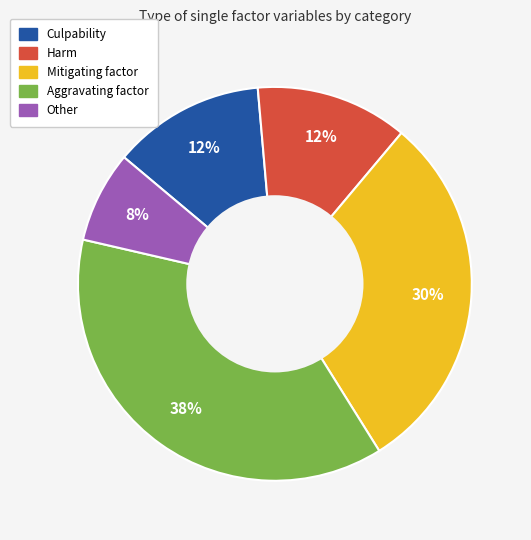

To the nearest percent, what percentage of the pie is Other?

8%